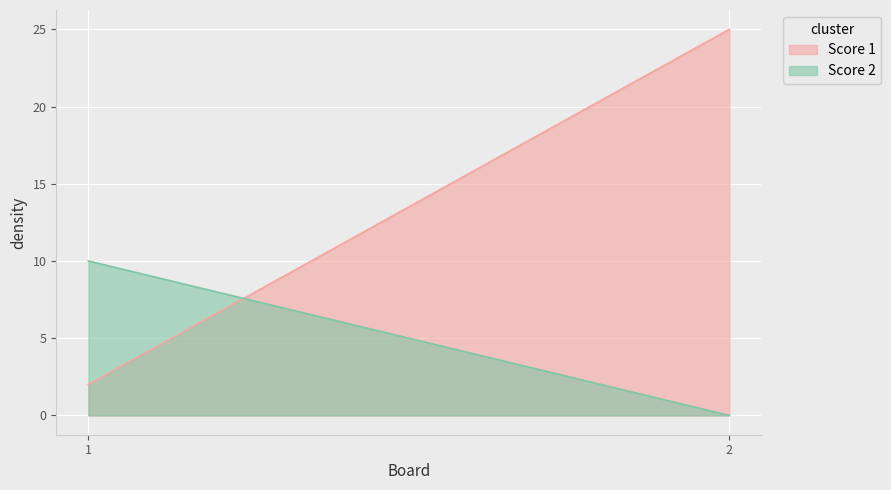

How many data points does each series have?

2